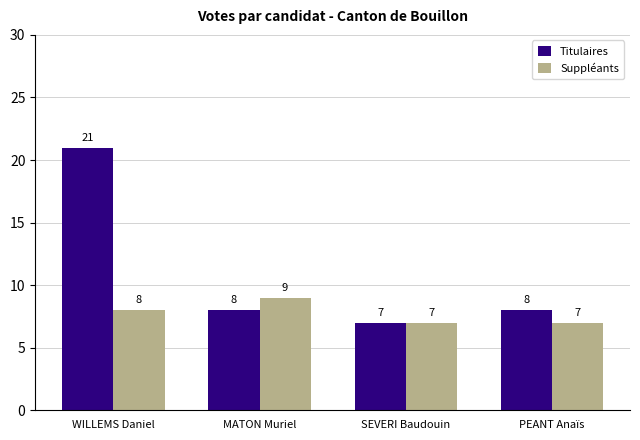

Reading left to right, list all the values displayed in this chart.

Titulaires: 21	8	7	8
Suppléants: 8	9	7	7